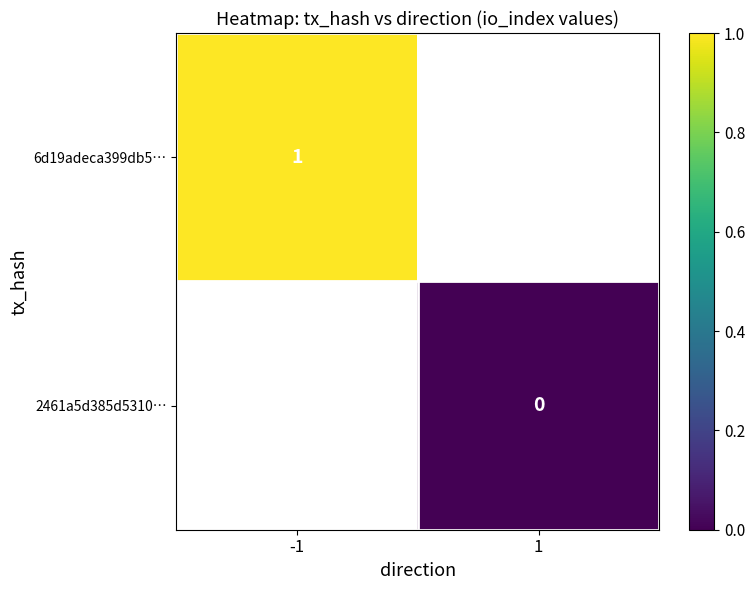

Rank the categories by 2461a5d385d5310… value from lowest to highest.

-1, 1